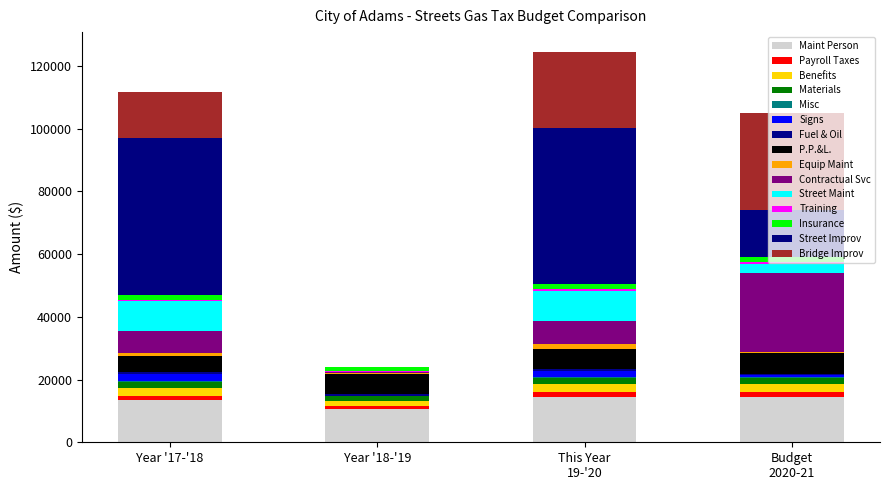

How many distinct data groups are displayed?

15